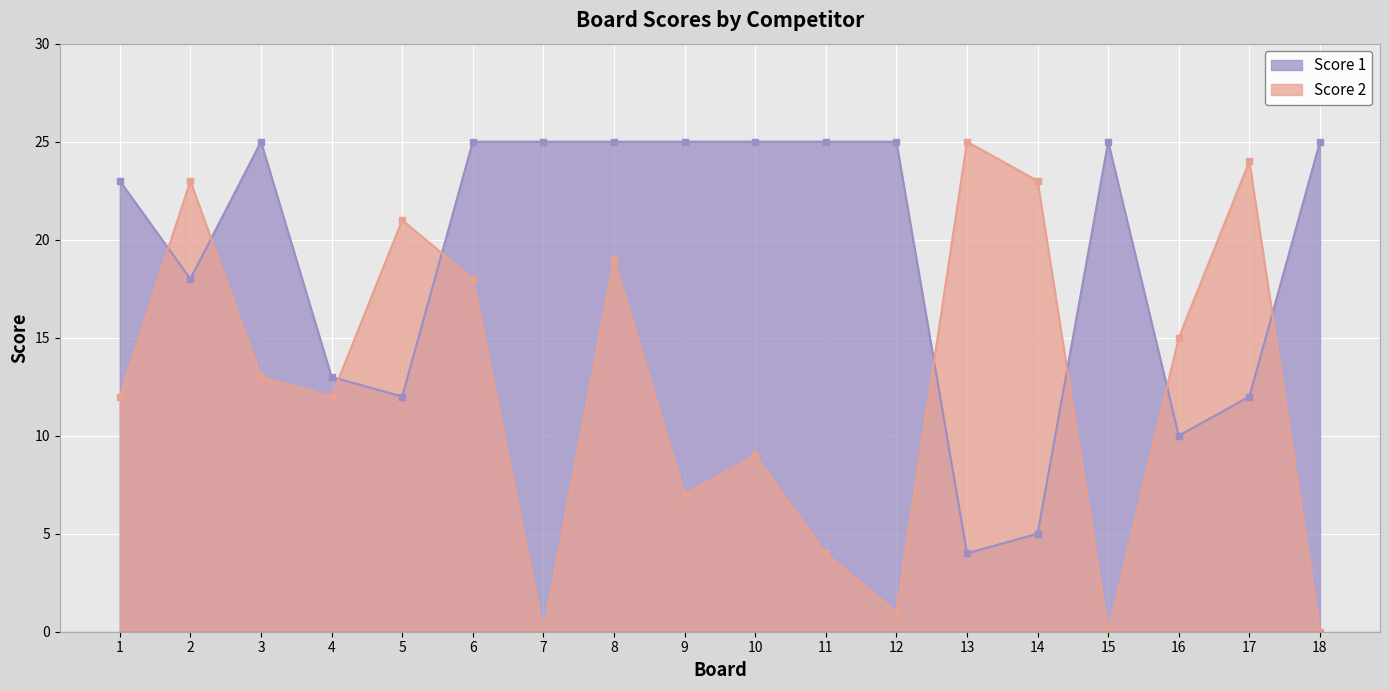

What is the total value across all series at 17?

36